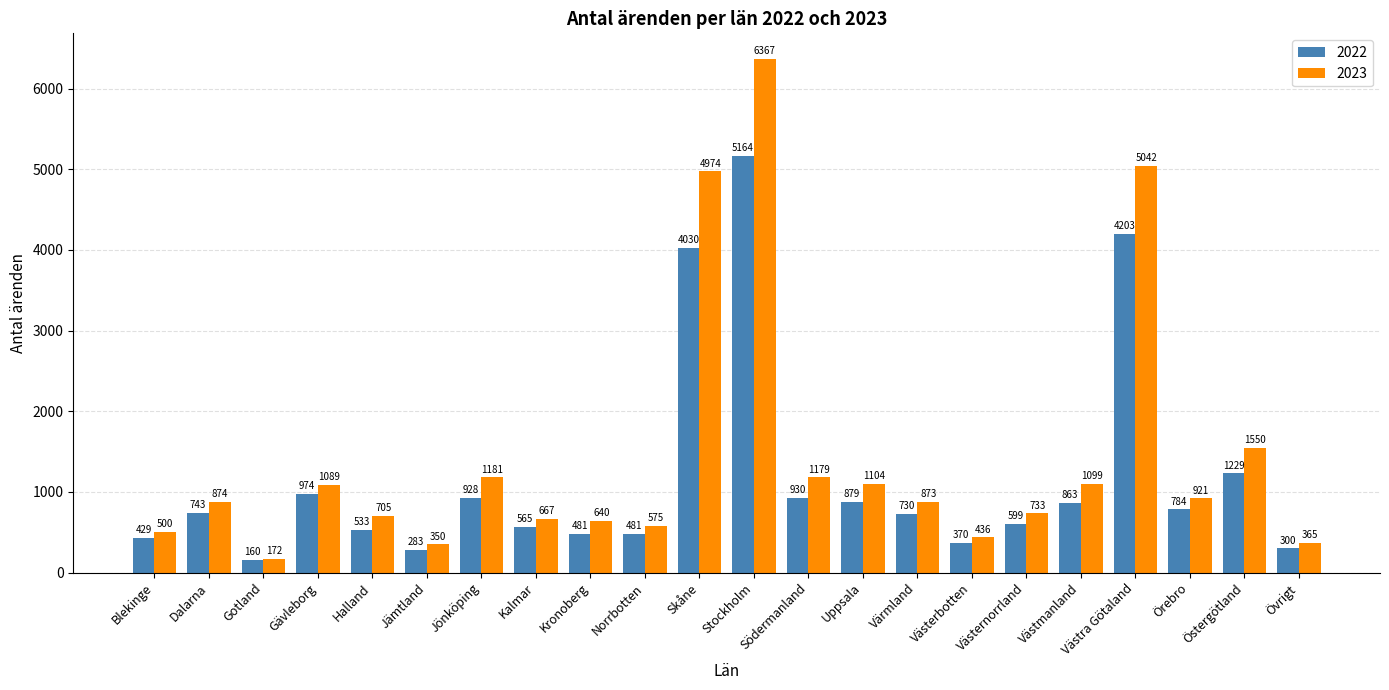

Reading left to right, extract all data points from this chart.

2022: 429	743	160	974	533	283	928	565	481	481	4030	5164	930	879	730	370	599	863	4203	784	1229	300
2023: 500	874	172	1089	705	350	1181	667	640	575	4974	6367	1179	1104	873	436	733	1099	5042	921	1550	365